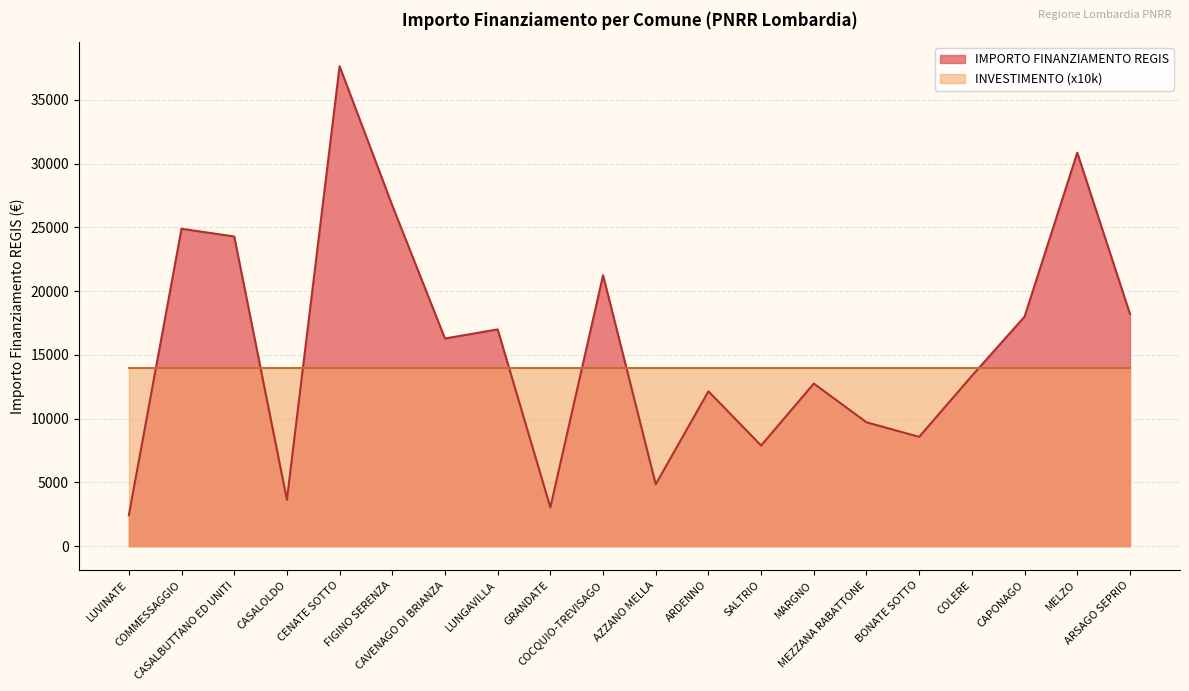

Rank the categories by value from lowest to highest.

LUVINATE, GRANDATE, CASALOLDO, AZZANO MELLA, SALTRIO, BONATE SOTTO, MEZZANA RABATTONE, ARDENNO, MARGNO, COLERE, CAVENAGO DI BRIANZA, LUNGAVILLA, CAPONAGO, ARSAGO SEPRIO, COCQUIO-TREVISAGO, CASALBUTTANO ED UNITI, COMMESSAGGIO, FIGINO SERENZA, MELZO, CENATE SOTTO